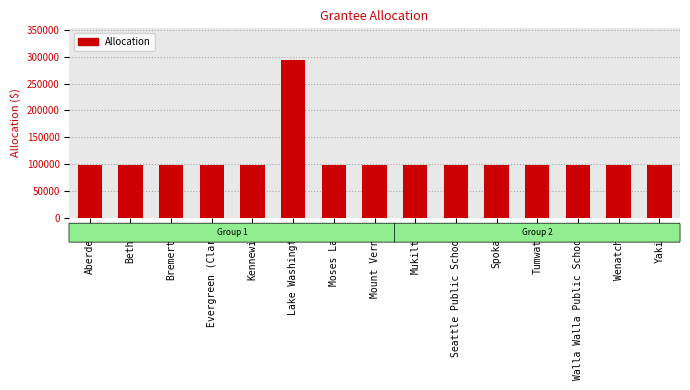

The chart shows a value of 147334 at Aberdeen. True or false?

False